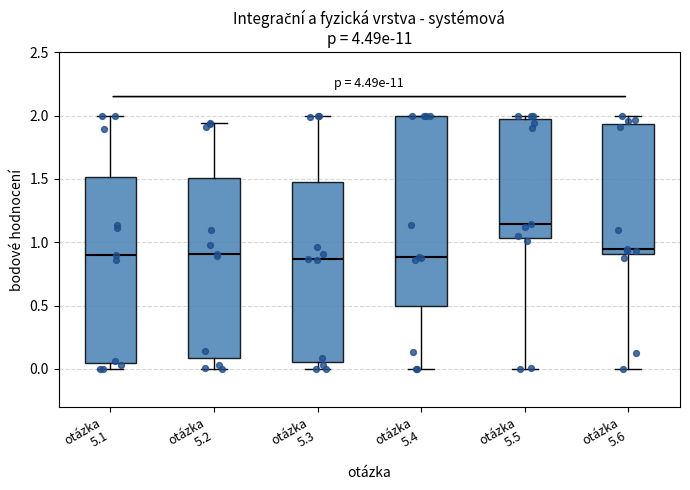

Reading left to right, transcribe this box plot: for each box, give where its median line is, the range the box spans, and where its two whiskers end, as read against the y-axis. The values are not printed on the chart, so give them approximately, as read against the axis.

otázka 5.1: median 0.90, box 0.05 to 1.50, whiskers 0.00 to 2.00
otázka 5.2: median 0.90, box 0.10 to 1.50, whiskers 0.00 to 1.95
otázka 5.3: median 0.85, box 0.05 to 1.45, whiskers 0.00 to 2.00
otázka 5.4: median 0.90, box 0.50 to 2.00, whiskers 0.00 to 2.00
otázka 5.5: median 1.15, box 1.05 to 1.95, whiskers 0.00 to 2.00
otázka 5.6: median 0.95, box 0.90 to 1.95, whiskers 0.00 to 2.00